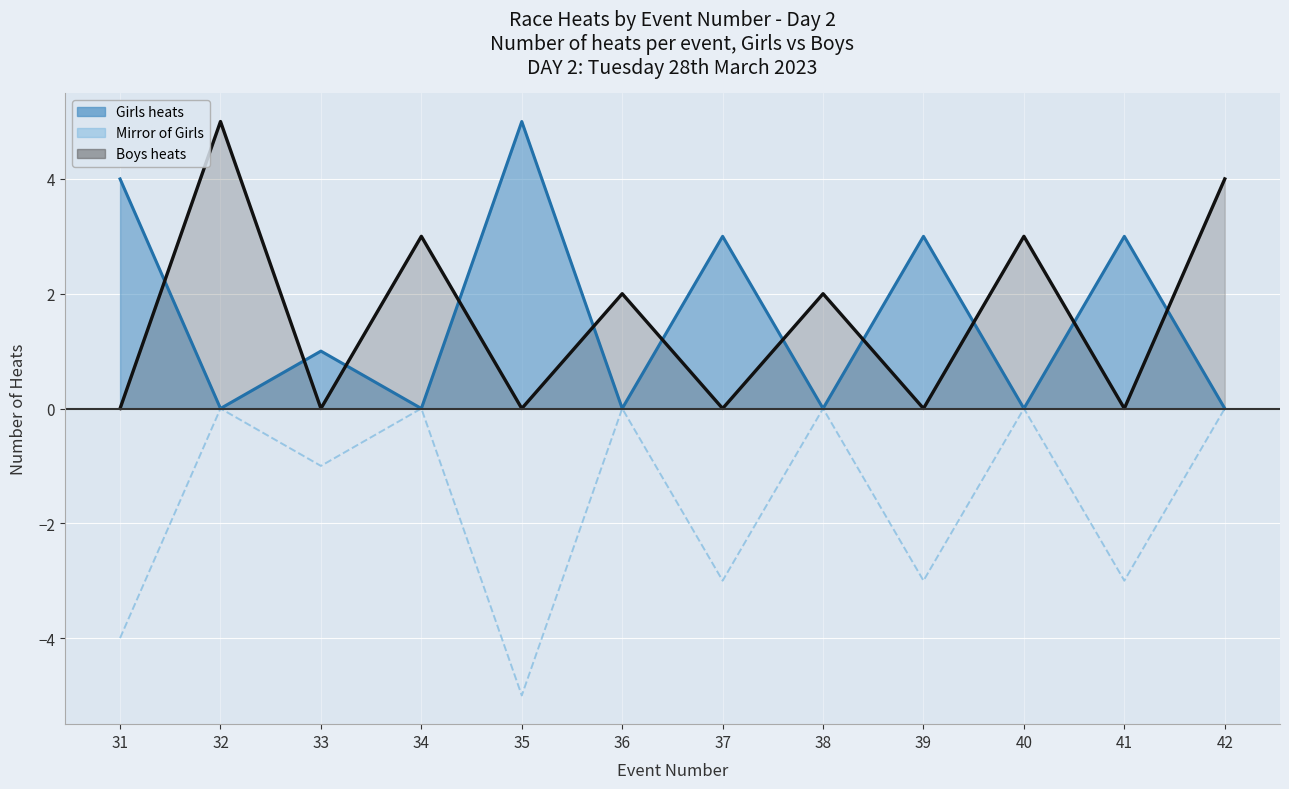

Where is Mirror of Girls nearest to the value -2?

33